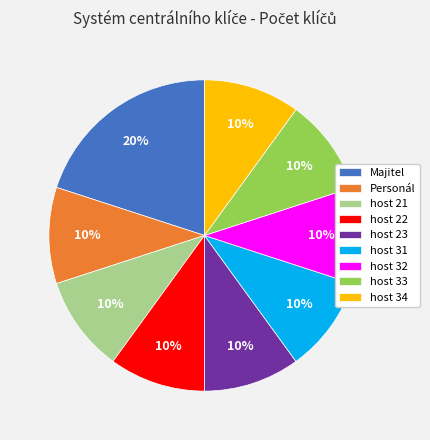

Count the number of slices in the pie.

9